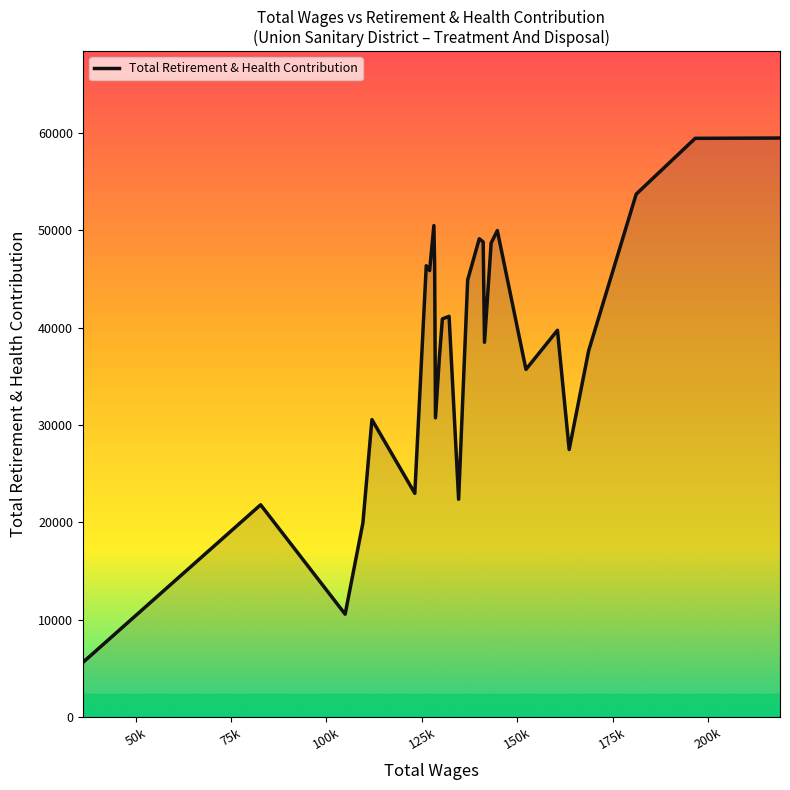

What is the greatest value displayed?

59470